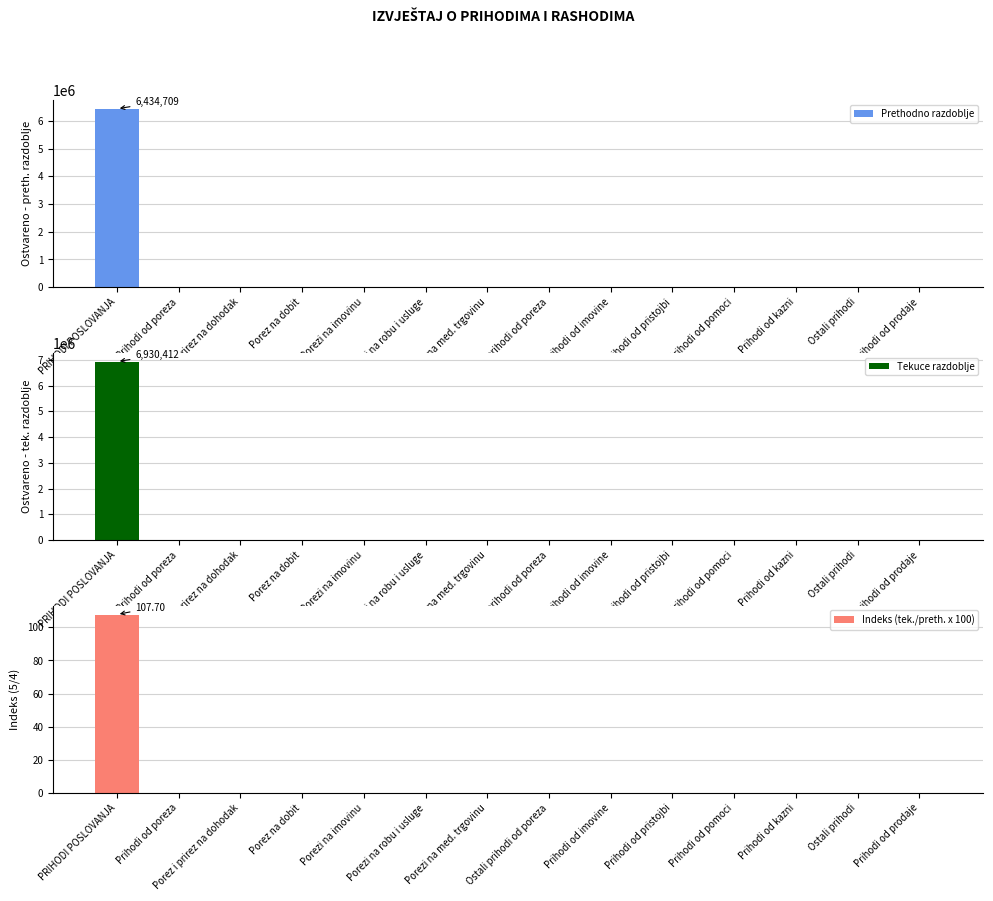

Is it true that Tekuce razdoblje equals 0.0 at Porez i prirez na dohodak?

True